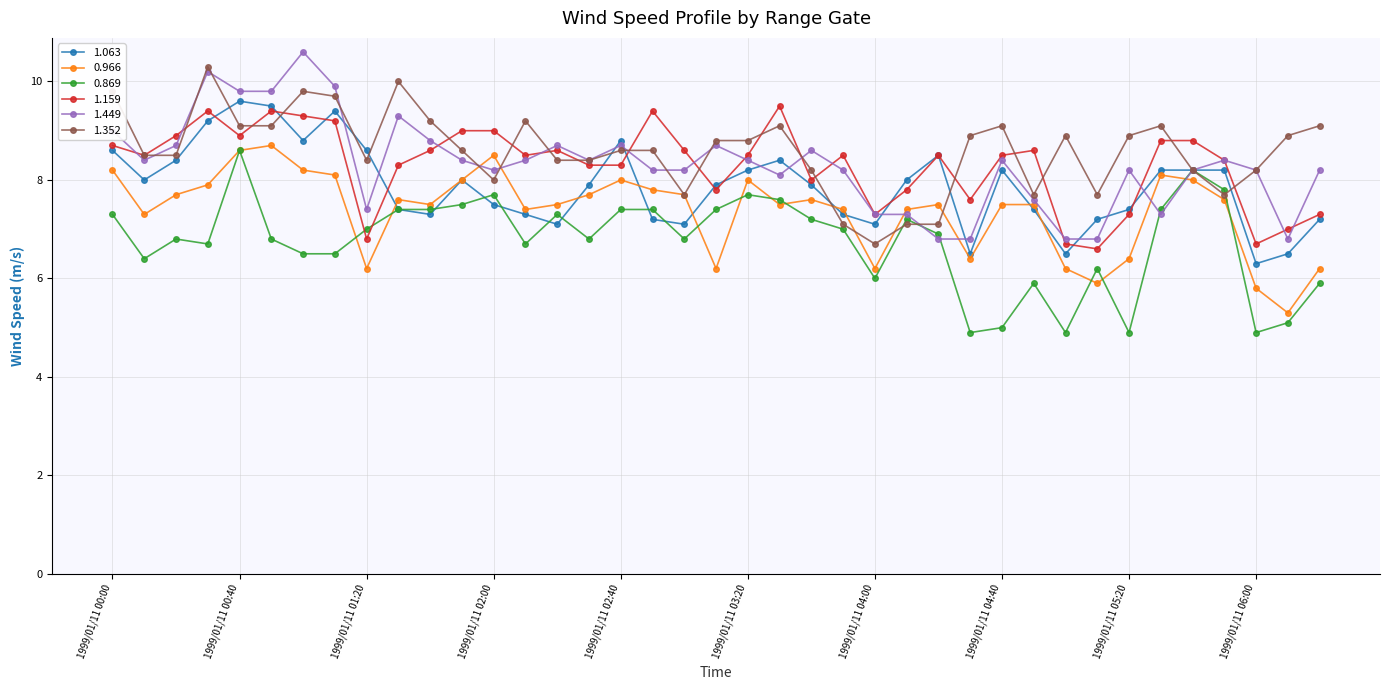

True or false: 1.063 has more than 1 interior local peaks.

True